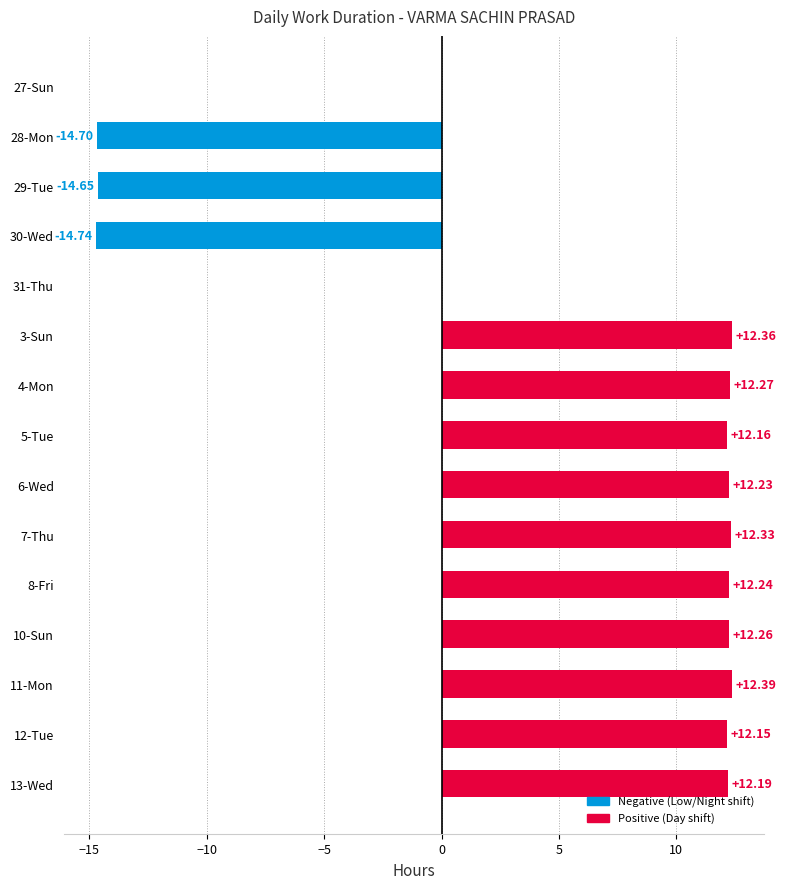

What is the sum of all values?

78.5